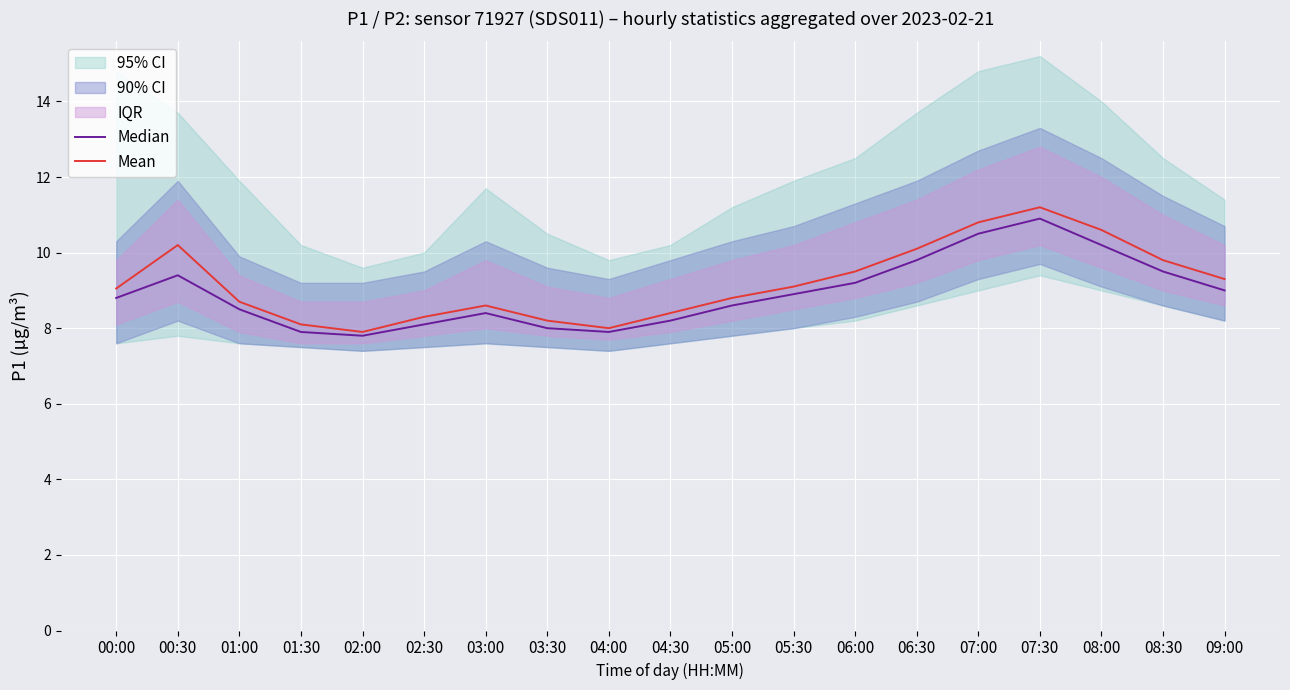

The Mean series shows 13.4 at 02:30. True or false?

False